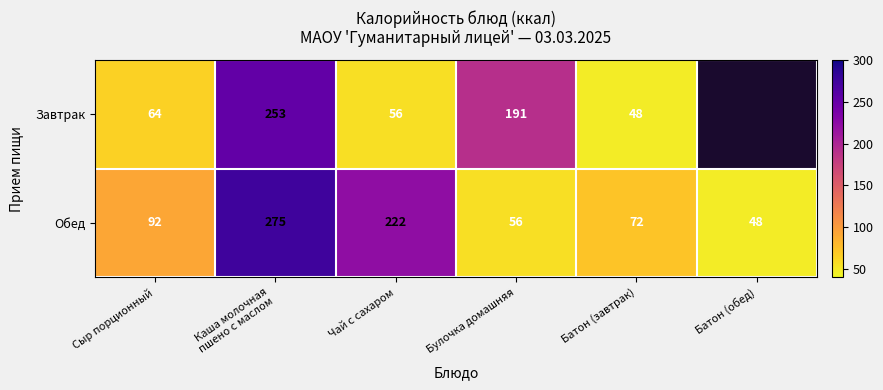

Rank the series at Батон (завтрак) from lowest to highest value.

Завтрак, Обед